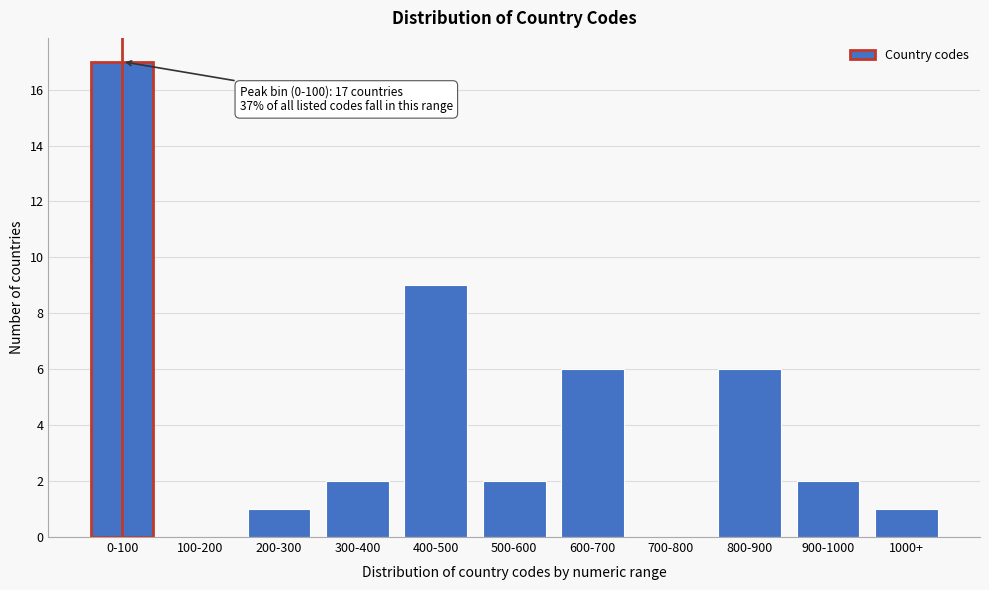

Reading right to left, list all the values displayed in this chart.

1000+=1	900-1000=2	800-900=6	700-800=0	600-700=6	500-600=2	400-500=9	300-400=2	200-300=1	100-200=0	0-100=17